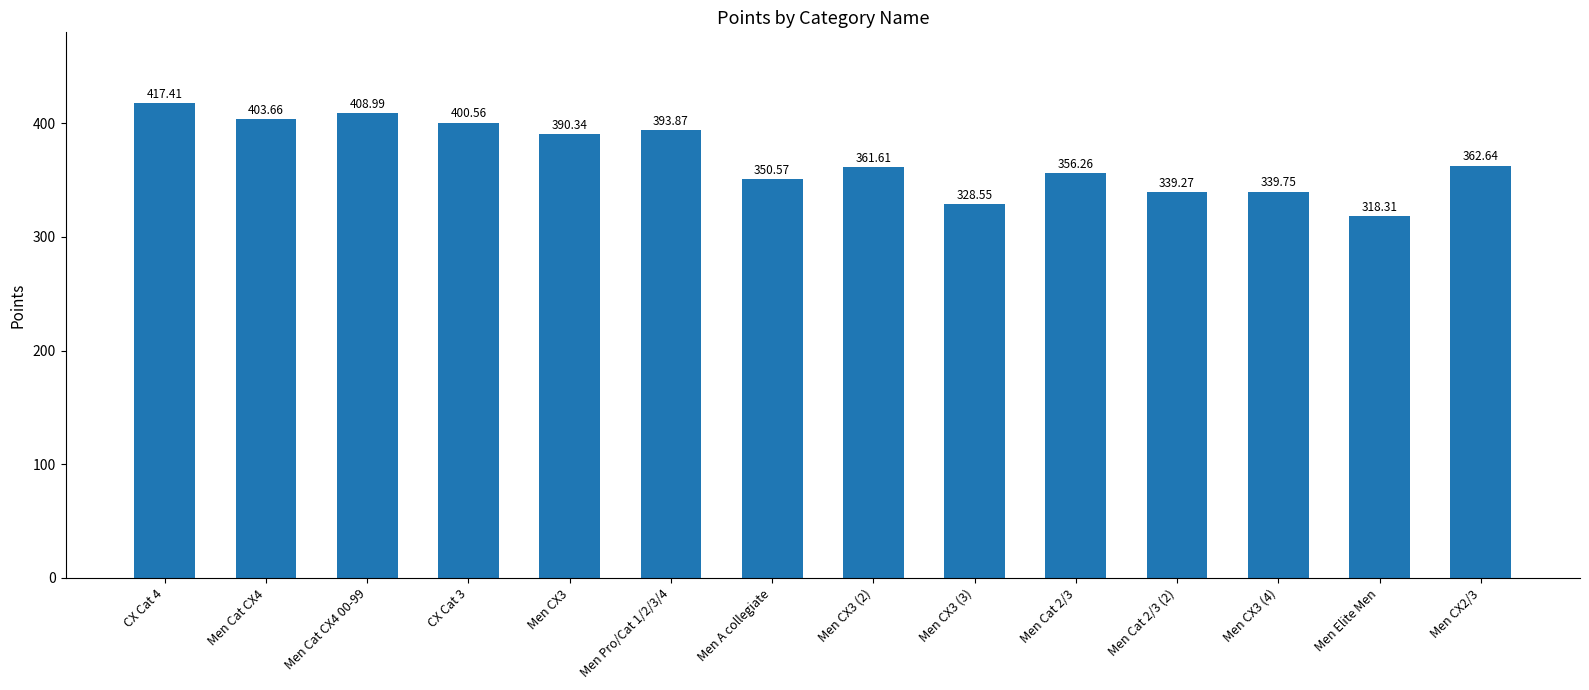

List the labels in order of value, smallest first.

Men Elite Men, Men CX3 (3), Men Cat 2/3 (2), Men CX3 (4), Men A collegiate, Men Cat 2/3, Men CX3 (2), Men CX2/3, Men CX3, Men Pro/Cat 1/2/3/4, CX Cat 3, Men Cat CX4, Men Cat CX4 00-99, CX Cat 4